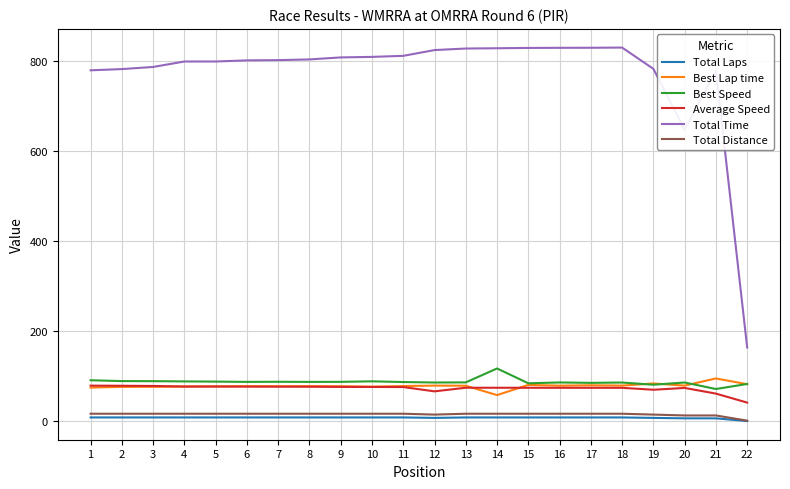

Is the value of Total Time at 15 greater than the value of Best Lap time at 4?

Yes